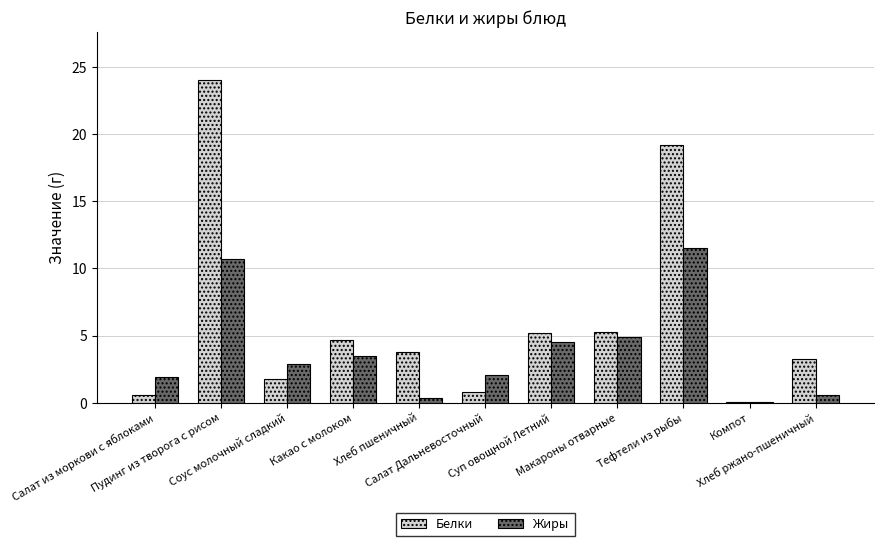

Rank the series by their average value, from lowest to highest.

Жиры, Белки